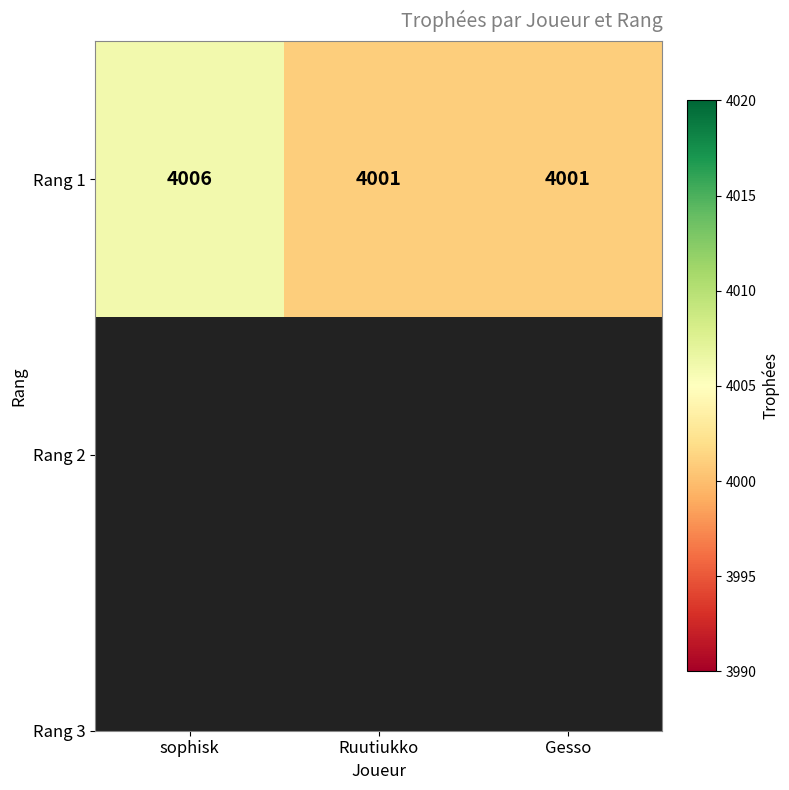

List the labels in order of value, smallest first.

Ruutiukko, Gesso, sophisk